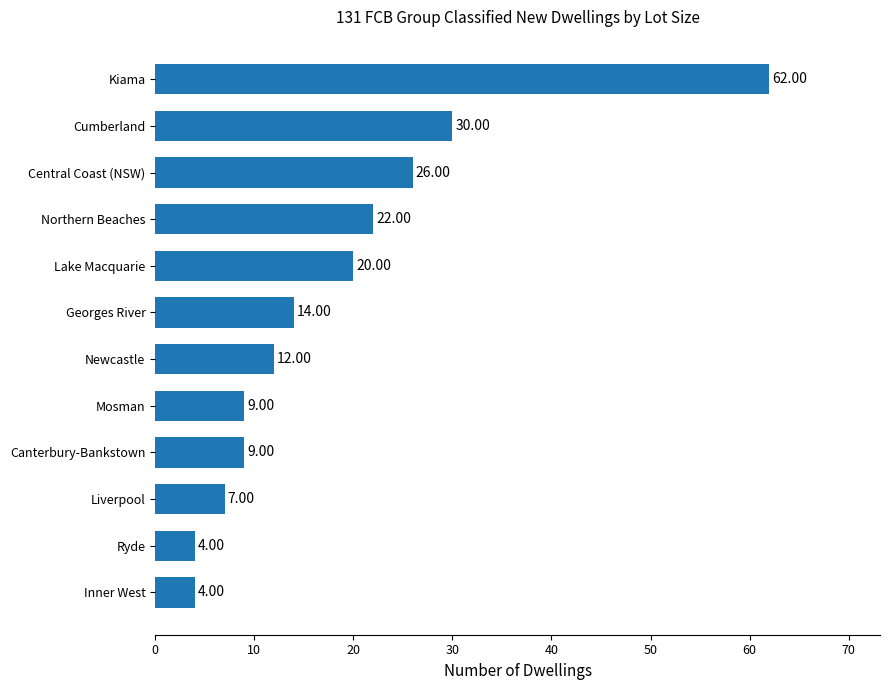

What is the ratio of the value at Lake Macquarie to the value at Newcastle?

1.7